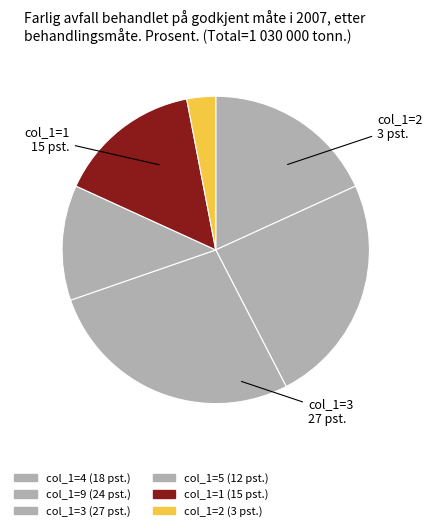

Count the number of slices in the pie.

6